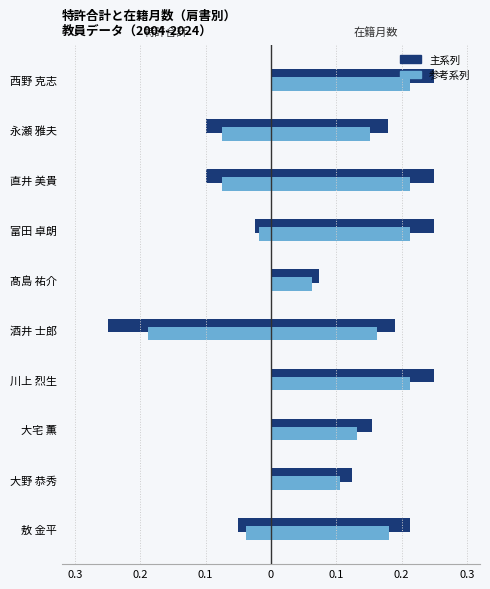

What is the greatest value displayed?

0.2